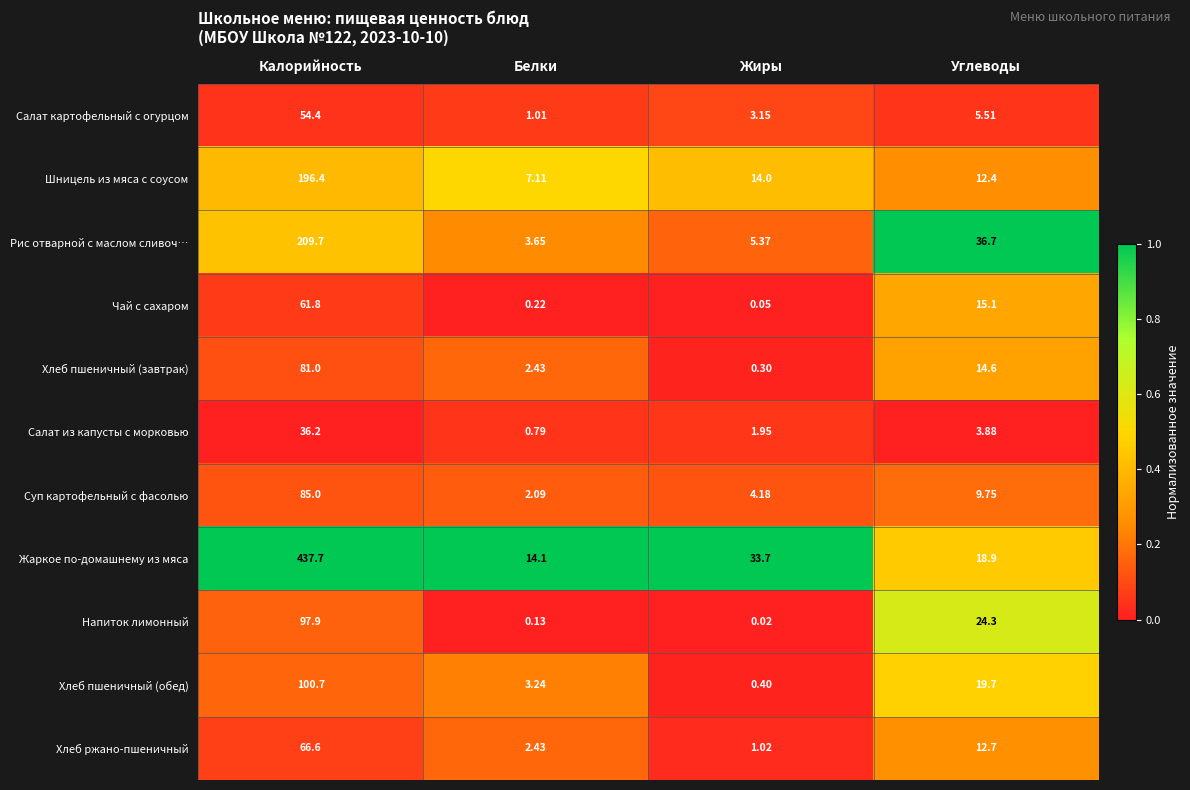

Where is Салат из капусты с морковью nearest to the value 18?

Углеводы